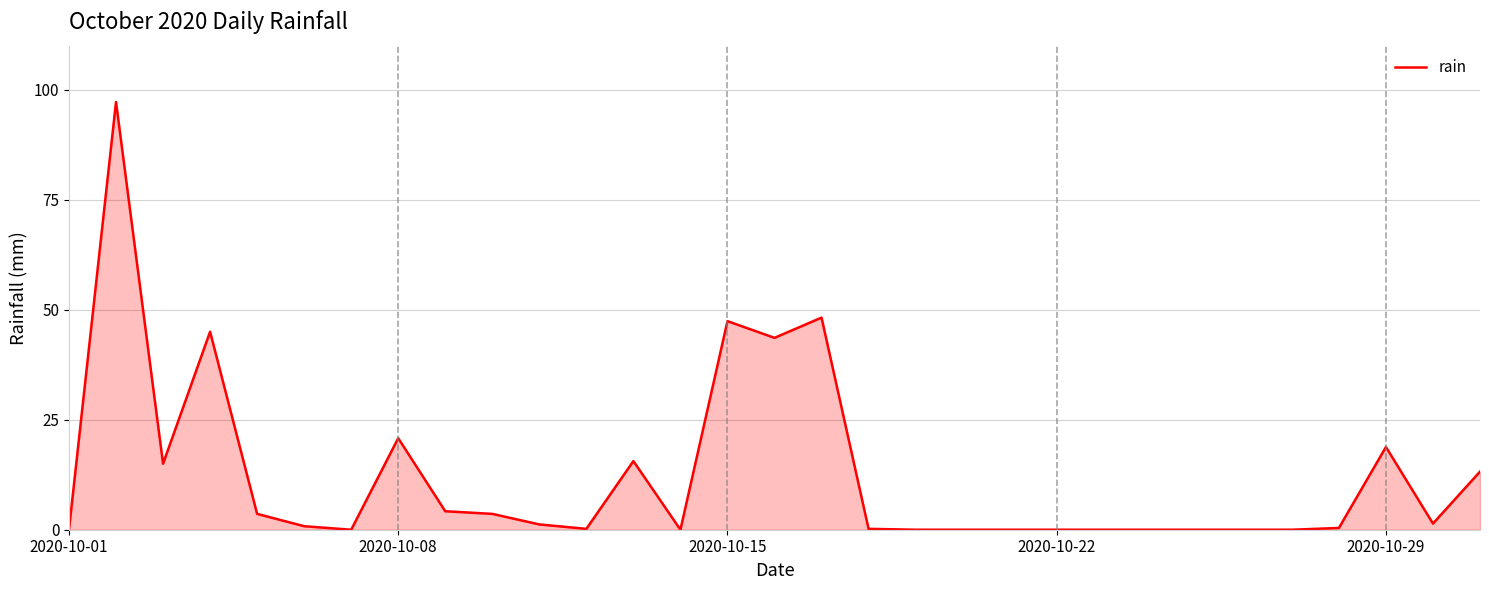

What is the maximum value shown in the chart?

97.2